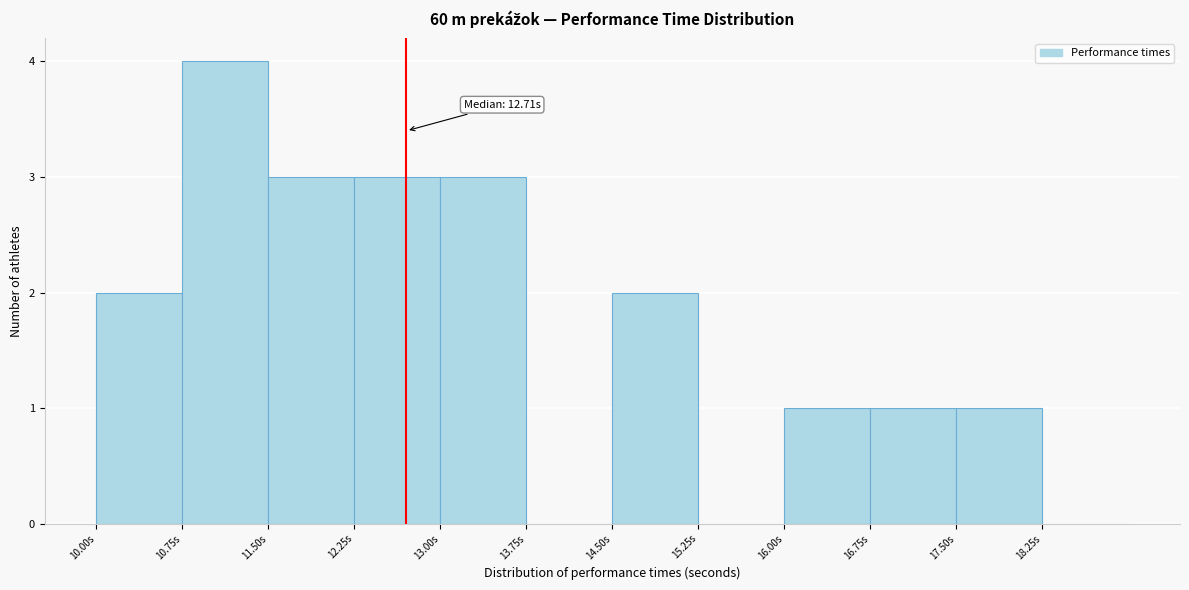

Over which range of the x-axis is the bar tallest?

10.75 to 11.50